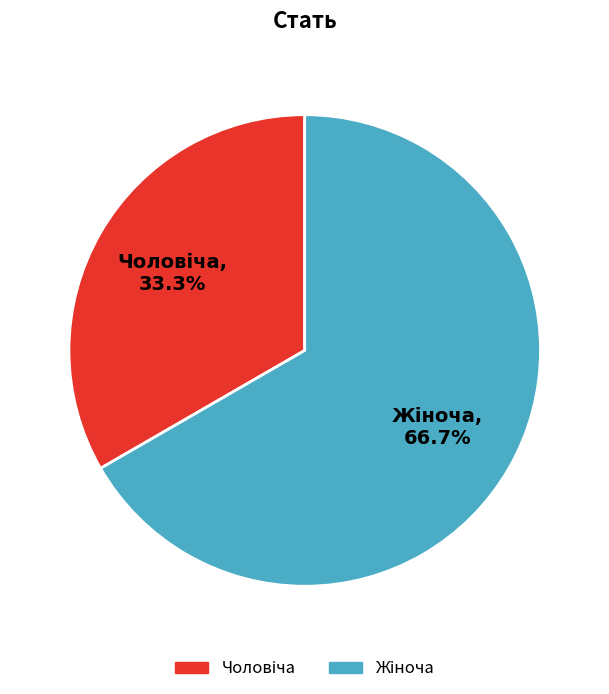

Does any single category account for the majority?

Yes